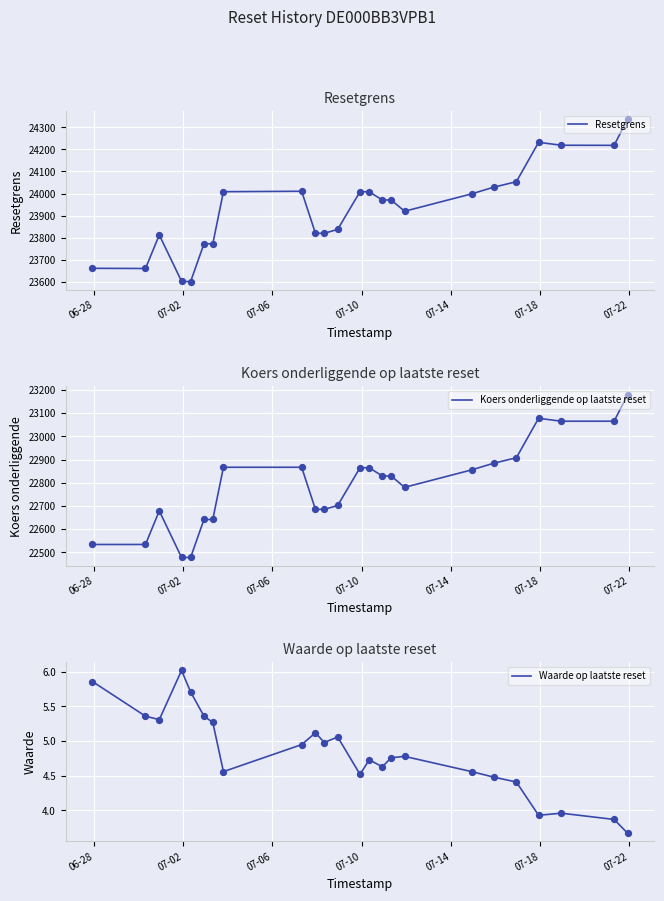

Which series has the largest total across all categories?

Resetgrens